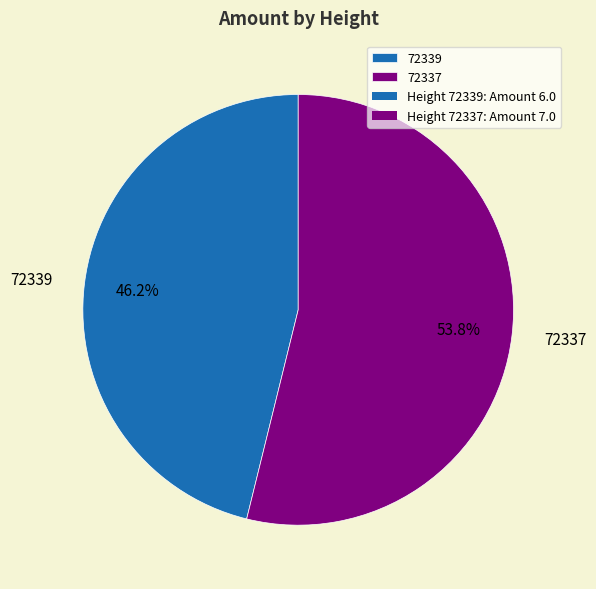

What is the largest slice in the pie chart?

72337